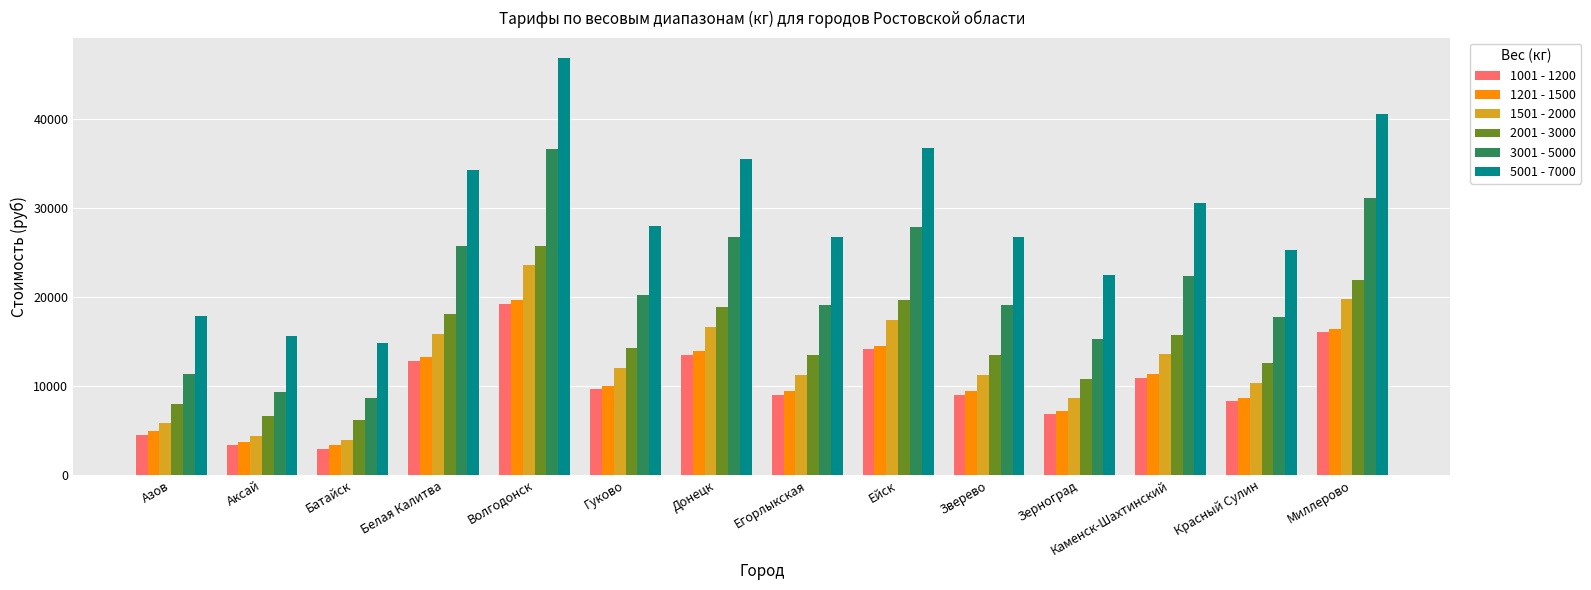

Which category has the highest value across all series?

Волгодонск